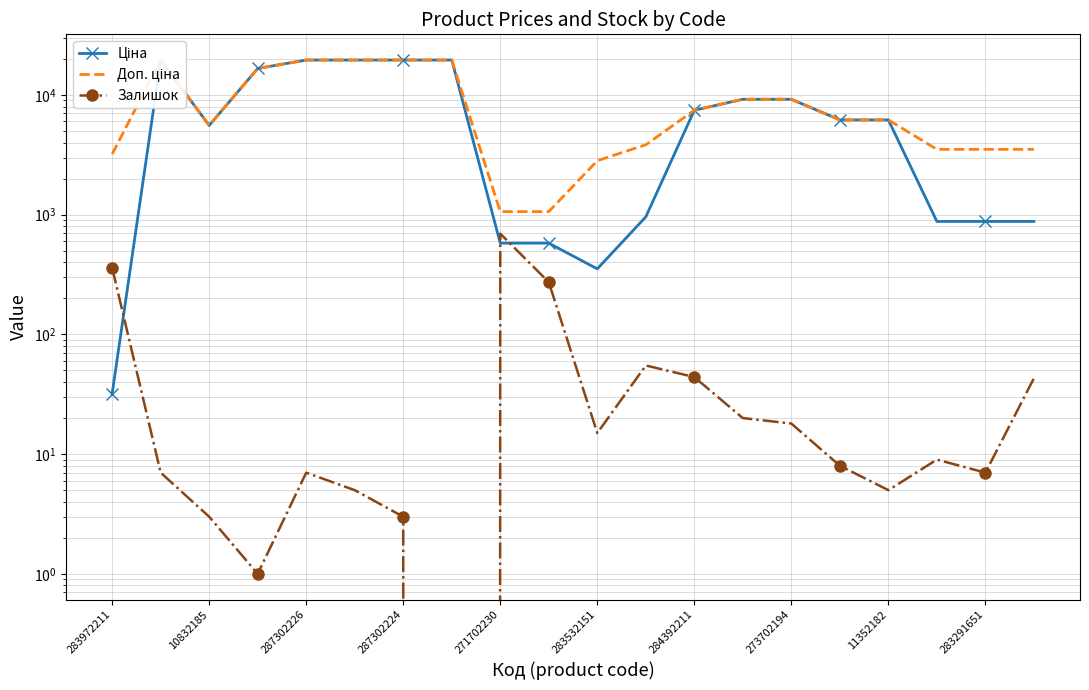

What is the difference between the Залишок values at 19 and 10832185?

36.0